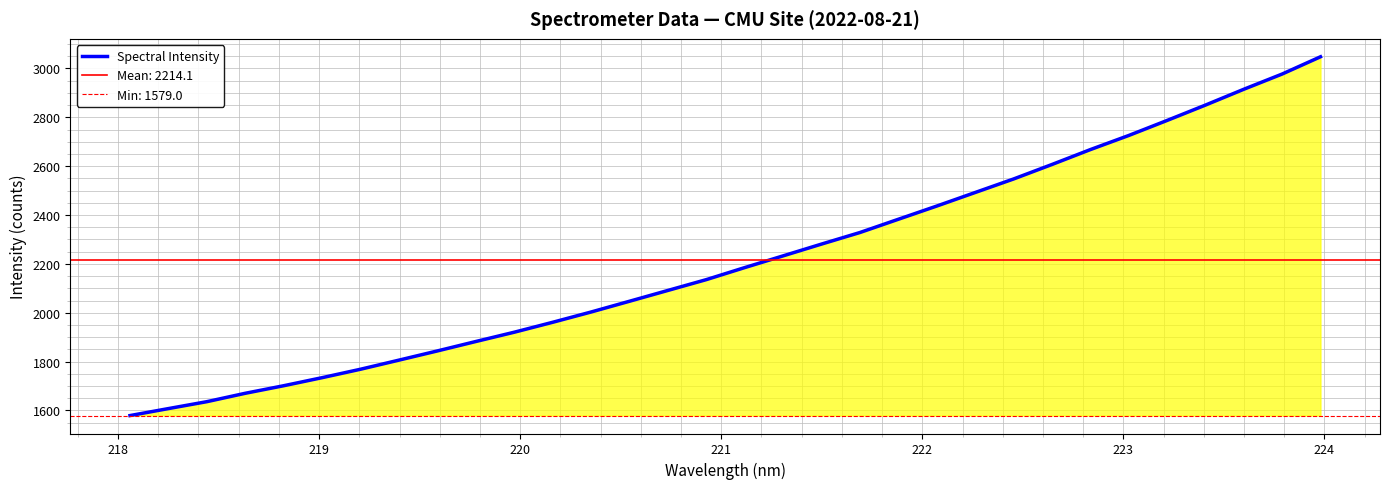

What is the minimum value for Spectral Intensity?

1579.0